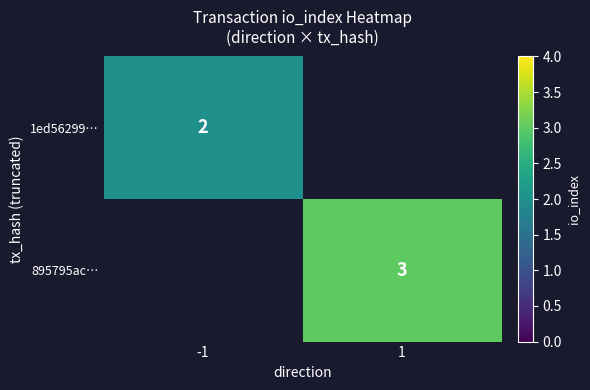

At which category does the chart reach its peak across all series?

1